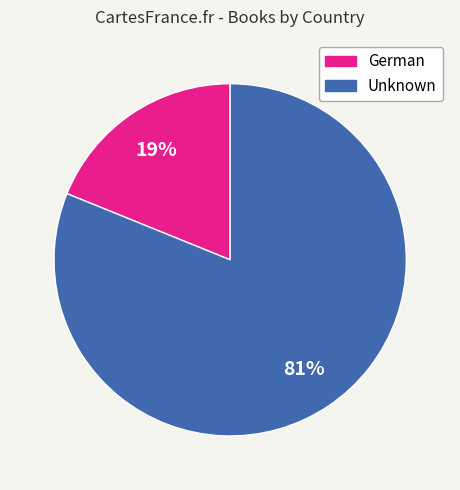

Which category has the biggest portion of the pie?

Unknown